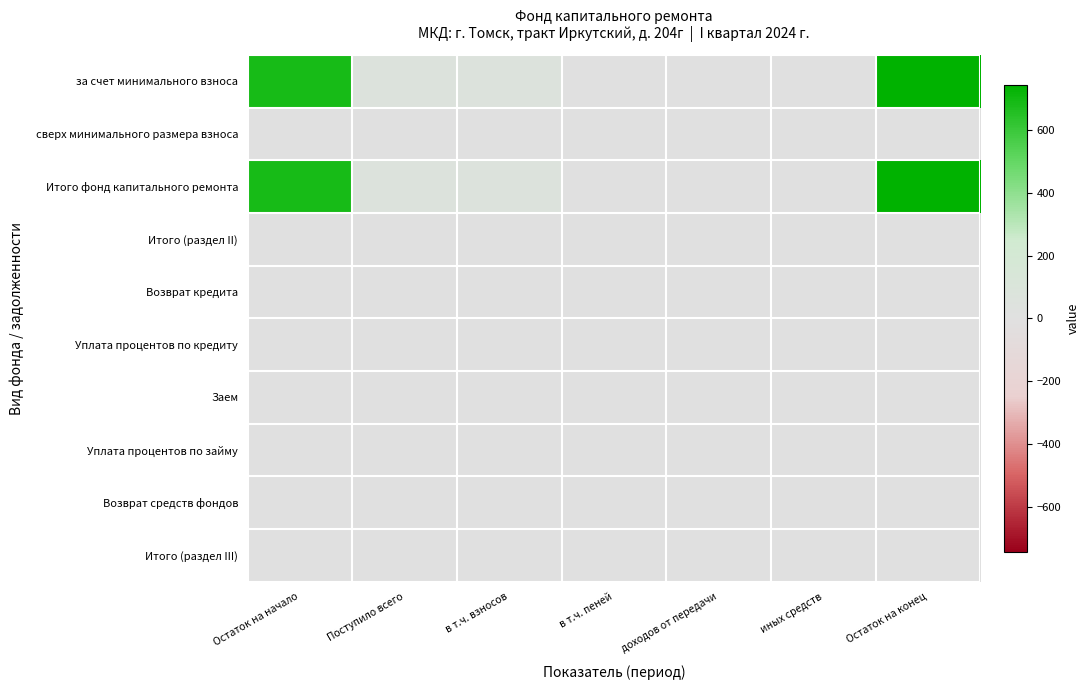

At which category is the sum across all series the highest?

Остаток на конец